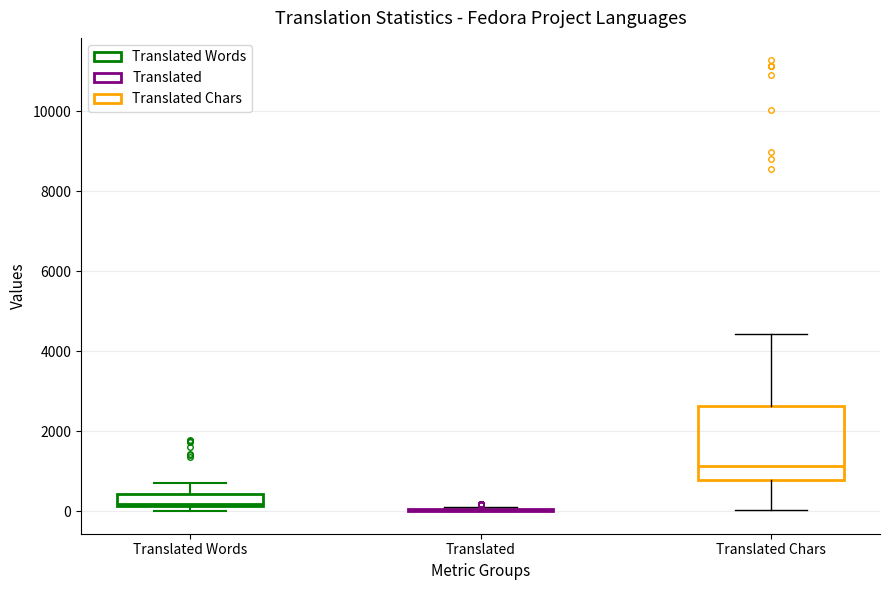

Which box is the tallest, from its lower edge to its upper edge?

Translated Chars